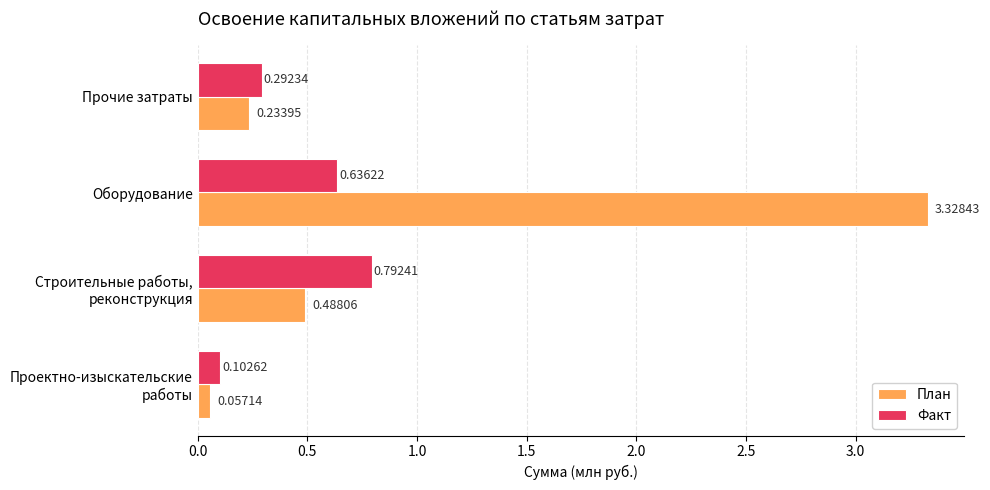

Which series has the largest range (max minus min)?

План